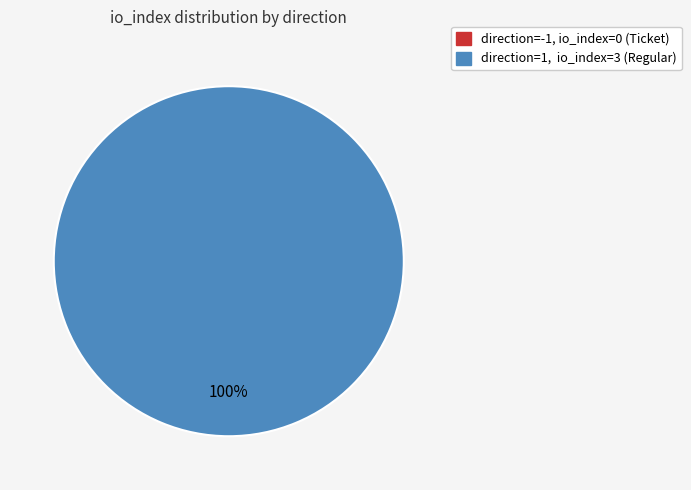

Combined, do direction=-1 (io_index=0) and direction=1 (io_index=3) account for over 50%?

Yes